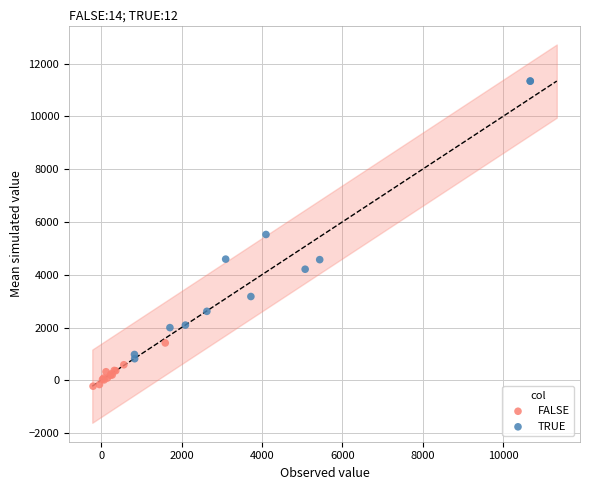

Which series has the largest Y range (max minus min)?

TRUE